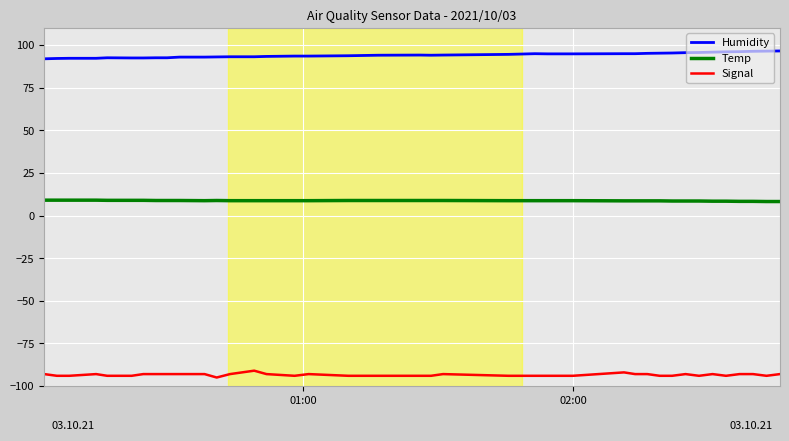

List the series in order of their peak value, highest first.

Humidity, Temp, Signal